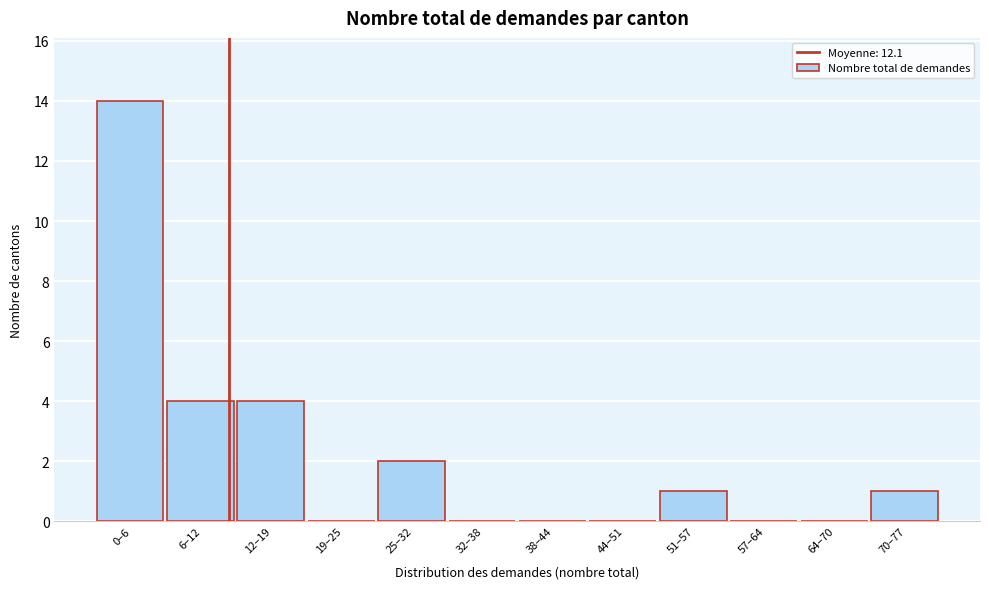

Reading left to right, what are all the values shown in this chart?

0–6=14	6–12=4	12–19=4	19–25=0	25–32=2	32–38=0	38–44=0	44–51=0	51–57=1	57–64=0	64–70=0	70–77=1